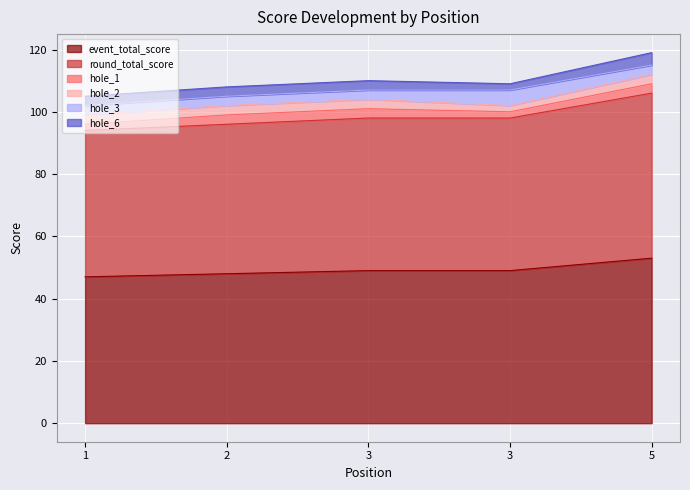

What is the difference between the highest and lowest values at 3?

46